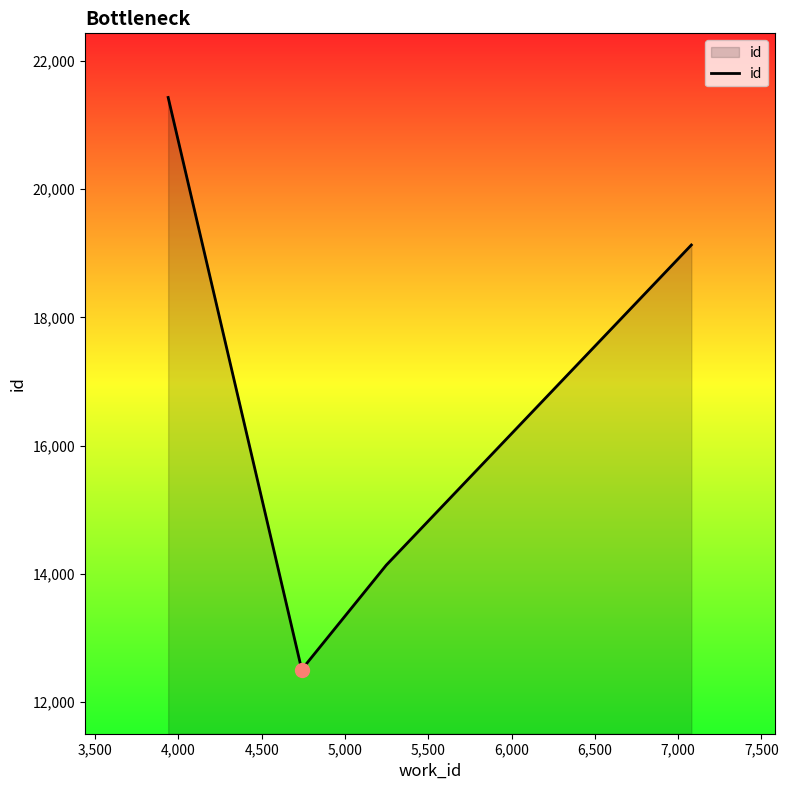

What is the greatest value displayed?

21428